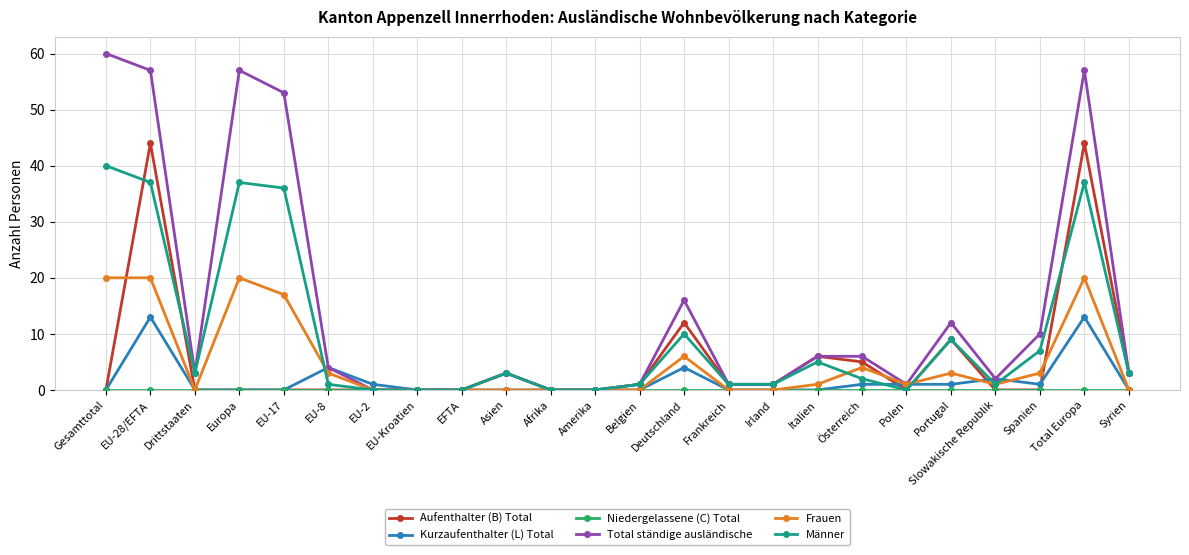

What is the maximum value for Kurzaufenthalter (L) Total?

13